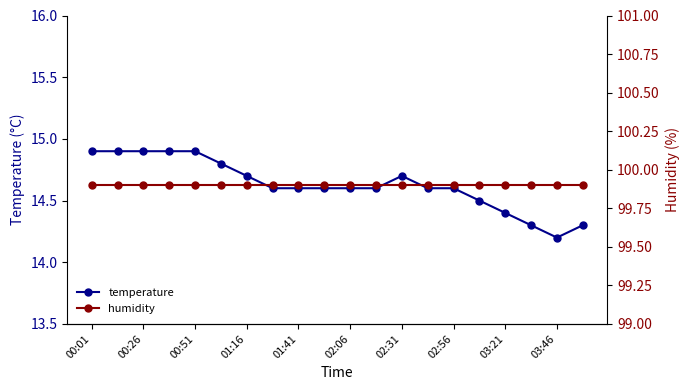

What is the value of the humidity point at the 12th from the left?

99.9